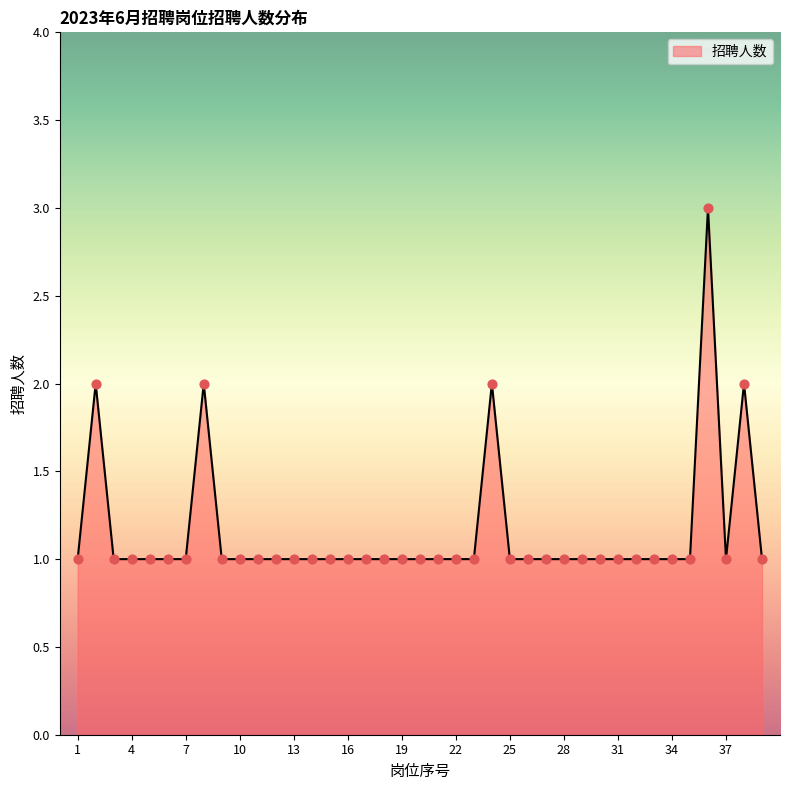

What is the greatest value displayed?

3